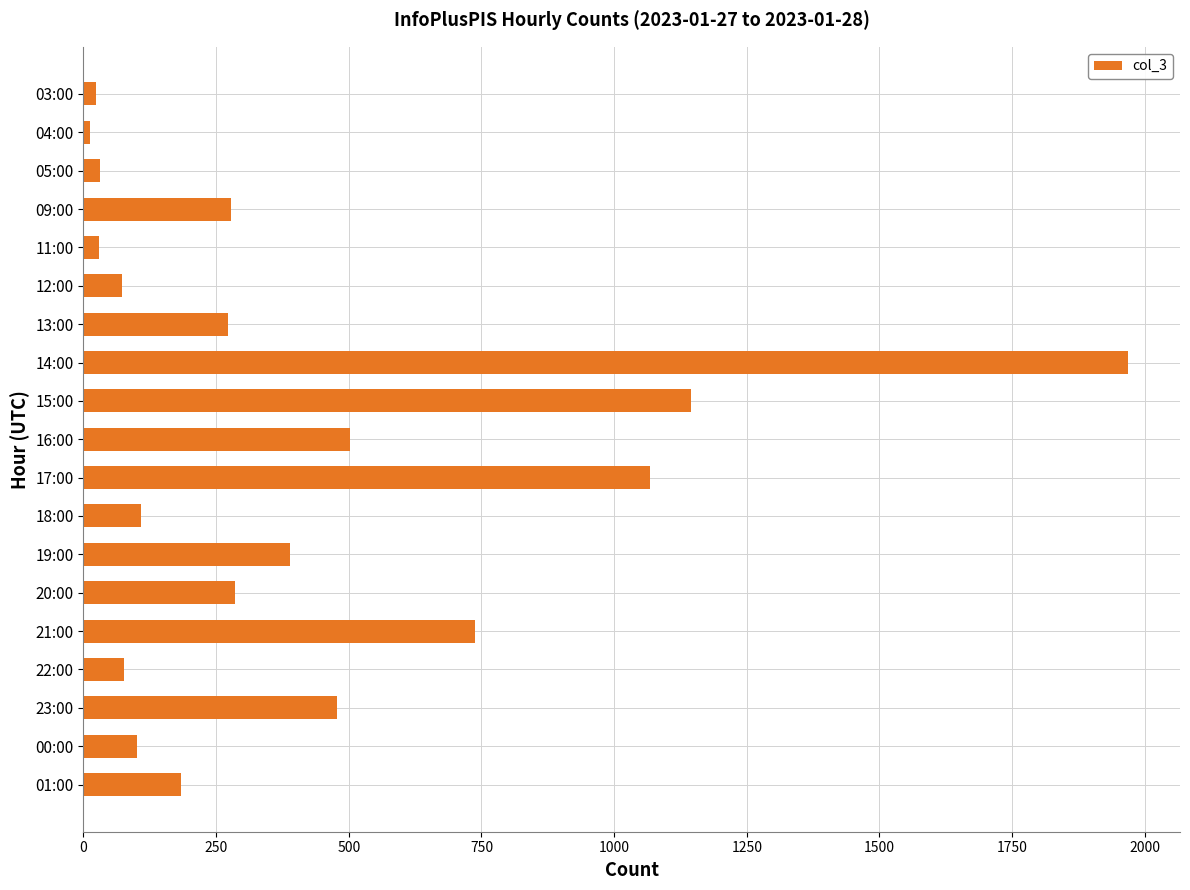

What is the difference between the maximum and minimum values?

1955